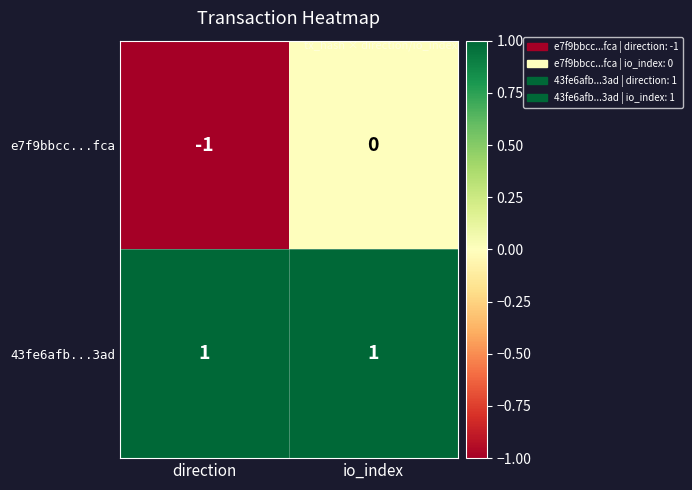

Reading right to left, list all the values displayed in this chart.

e7f9bbcc...fca: 0	-1
43fe6afb...3ad: 1	1